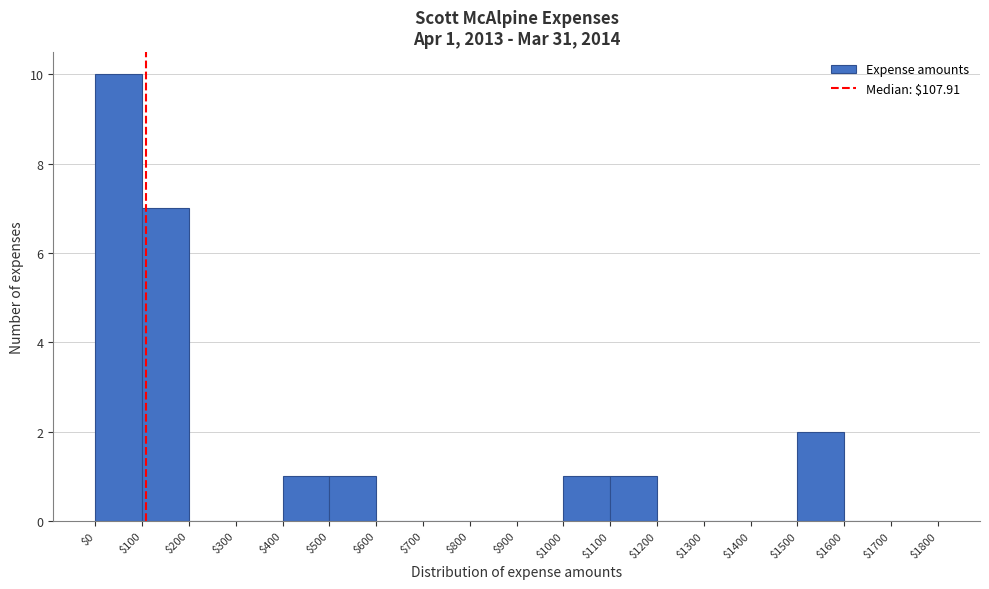

Which range on the x-axis has the tallest bar?

$0 to $100